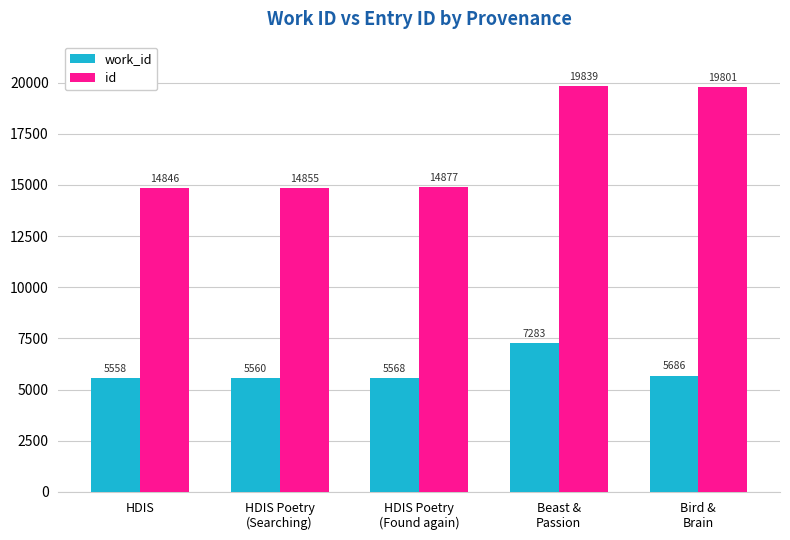

Which category has the lowest value in the id series?

HDIS